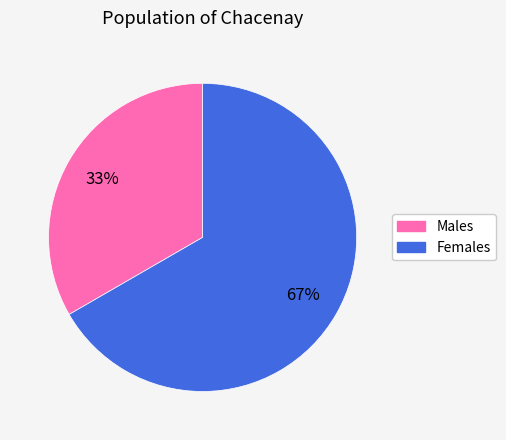

To the nearest percent, what is the average slice percentage?

50%